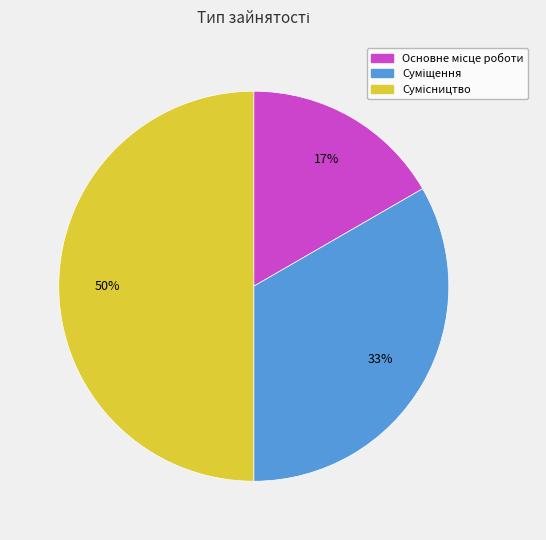

To the nearest percent, what is the difference between the largest and smallest slice percentages?

33%